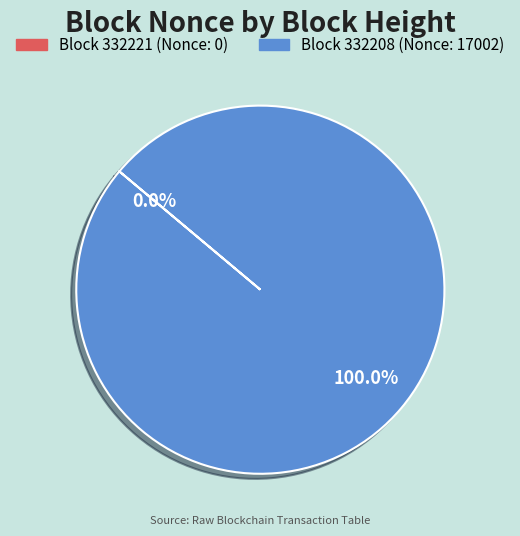

Is there any slice that represents more than half of the pie?

Yes